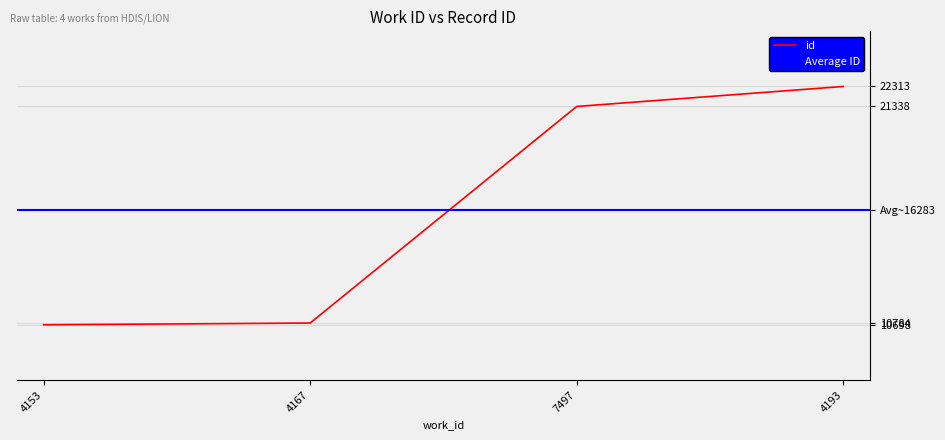

At which label does the data first exceed 21338?

4193